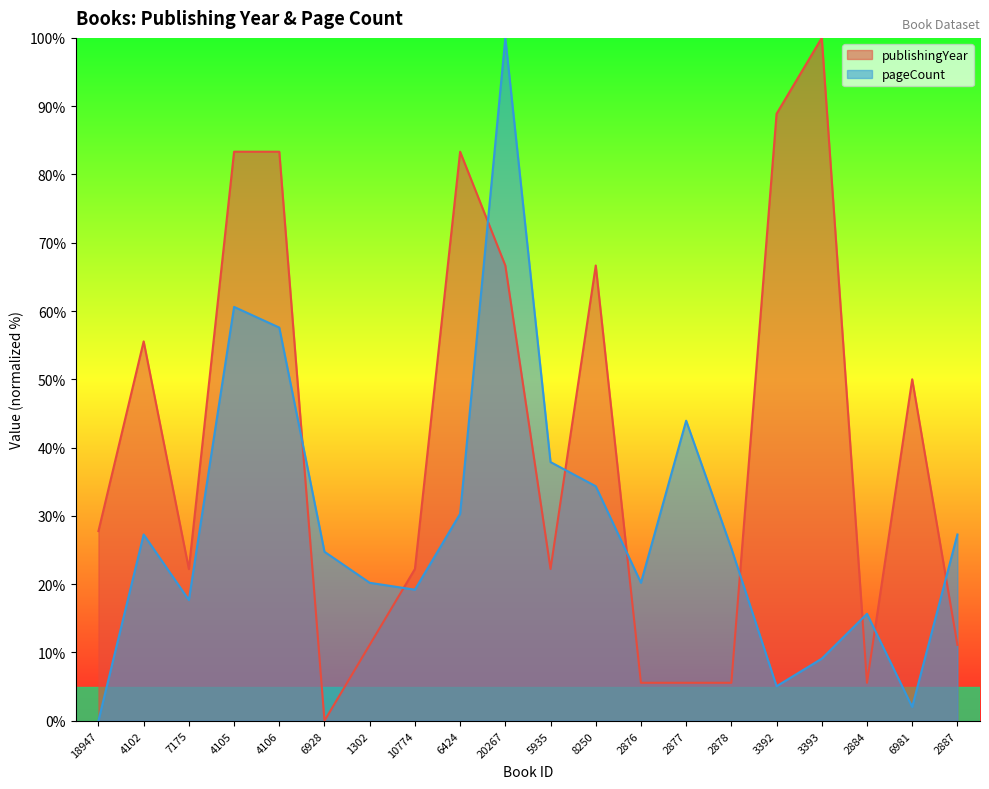

Is the value of pageCount at 2877 greater than the value of publishingYear at 2878?

Yes